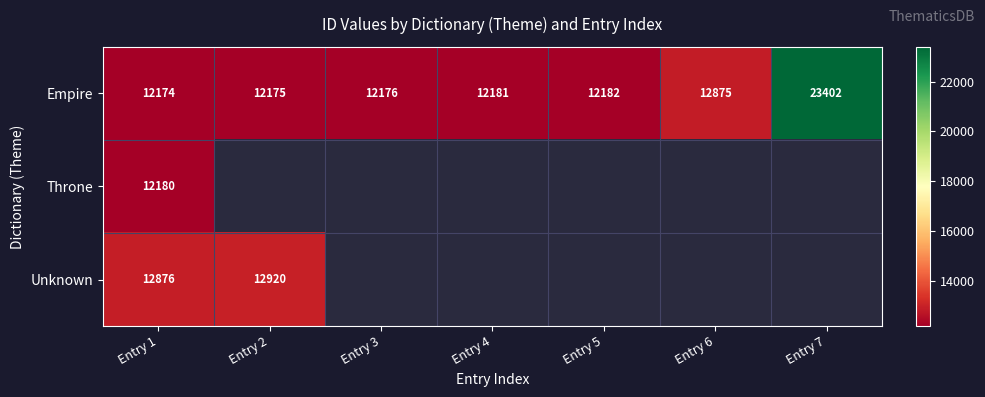

What is the total value across all series at Entry 1?

37230